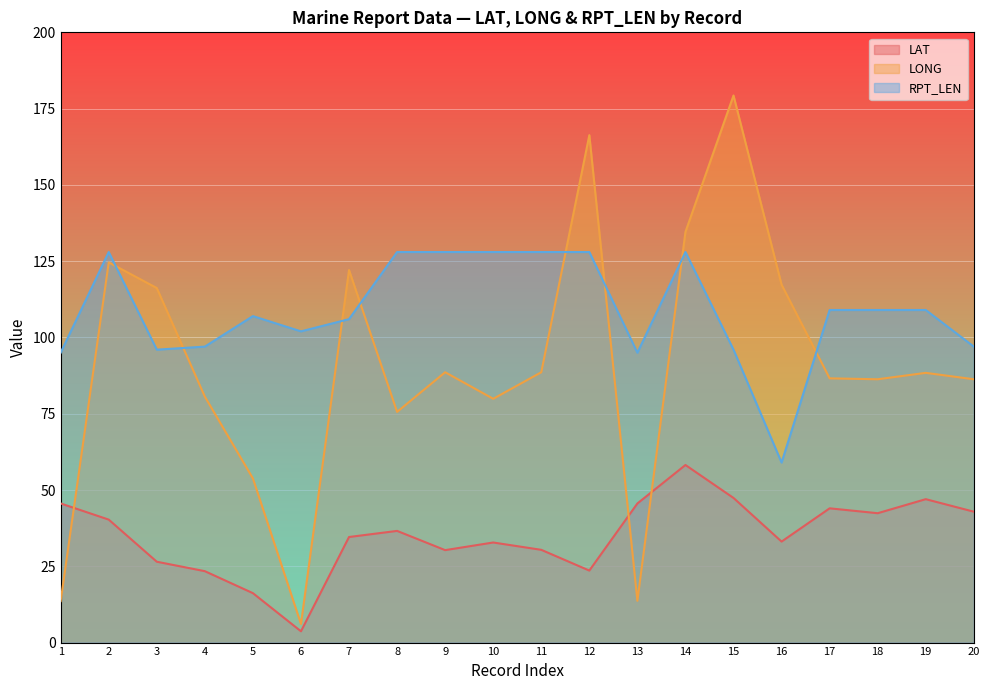

Where is the first local maximum for RPT_LEN?

2